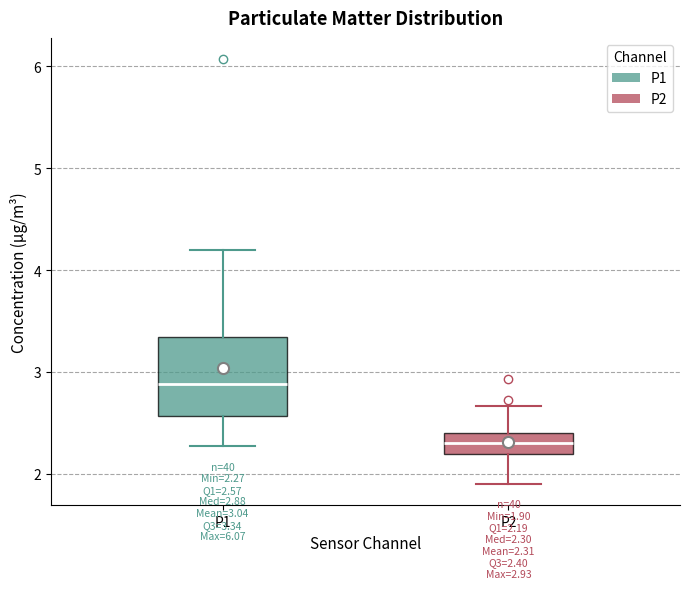

Which box's median line is the highest?

P1